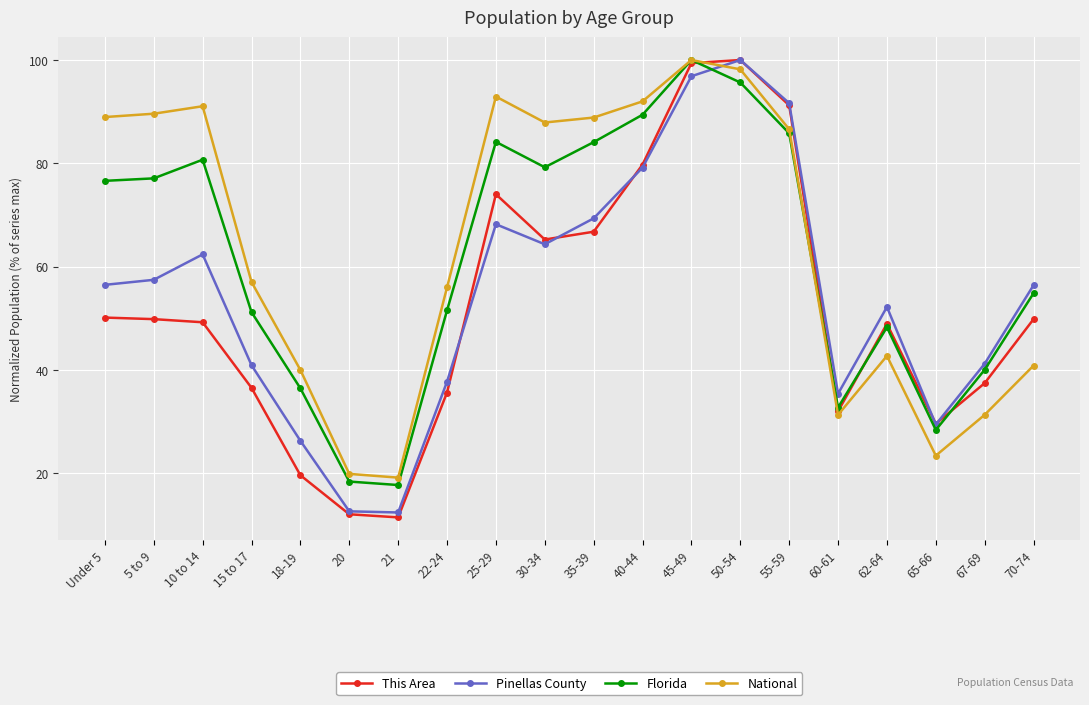

In National, how many points are lower than both neighbors (excluding endpoints)?

4